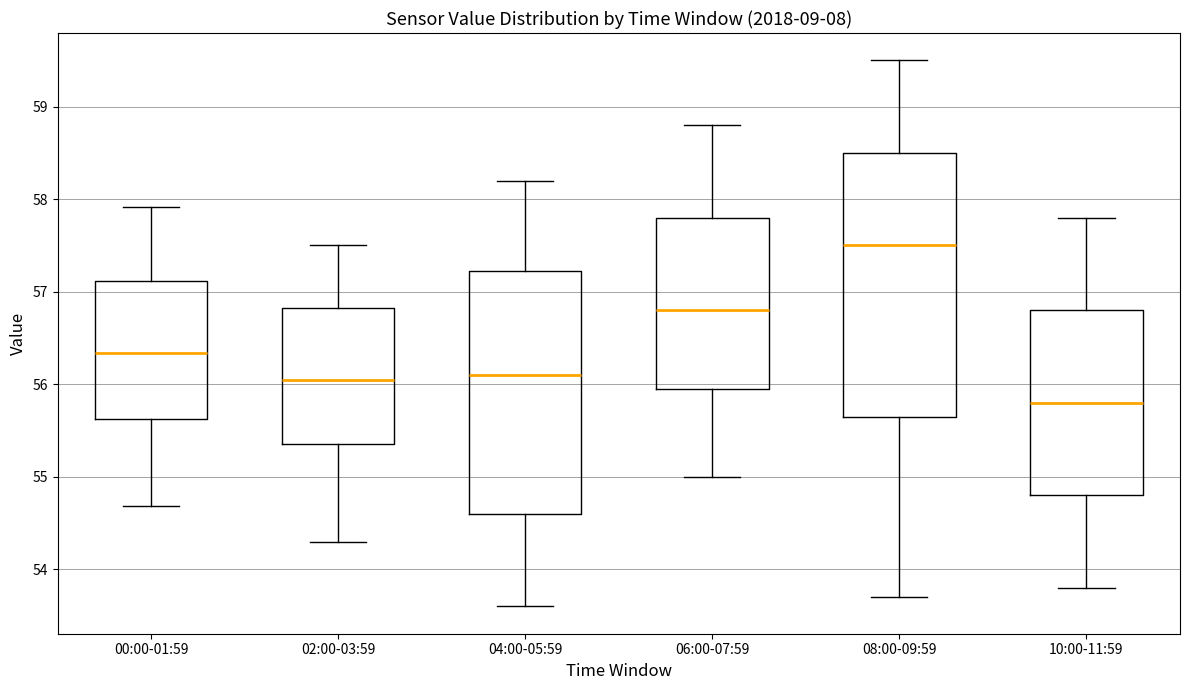

Reading left to right, transcribe this box plot: for each box, give where its median line is, the range the box spans, and where its two whiskers end, as read against the y-axis. The values are not printed on the chart, so give them approximately, as read against the axis.

00:00-01:59: median 56.3, box 55.6 to 57.1, whiskers 54.7 to 57.9
02:00-03:59: median 56.1, box 55.4 to 56.8, whiskers 54.3 to 57.5
04:00-05:59: median 56.1, box 54.6 to 57.2, whiskers 53.6 to 58.2
06:00-07:59: median 56.8, box 56.0 to 57.8, whiskers 55.0 to 58.8
08:00-09:59: median 57.5, box 55.7 to 58.5, whiskers 53.7 to 59.5
10:00-11:59: median 55.8, box 54.8 to 56.8, whiskers 53.8 to 57.8